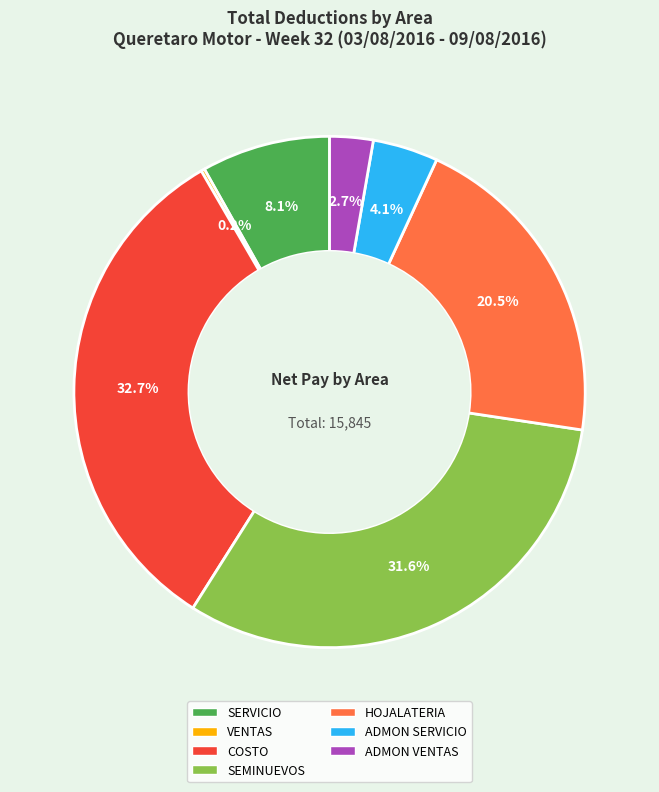

Is there a majority slice in this chart?

No